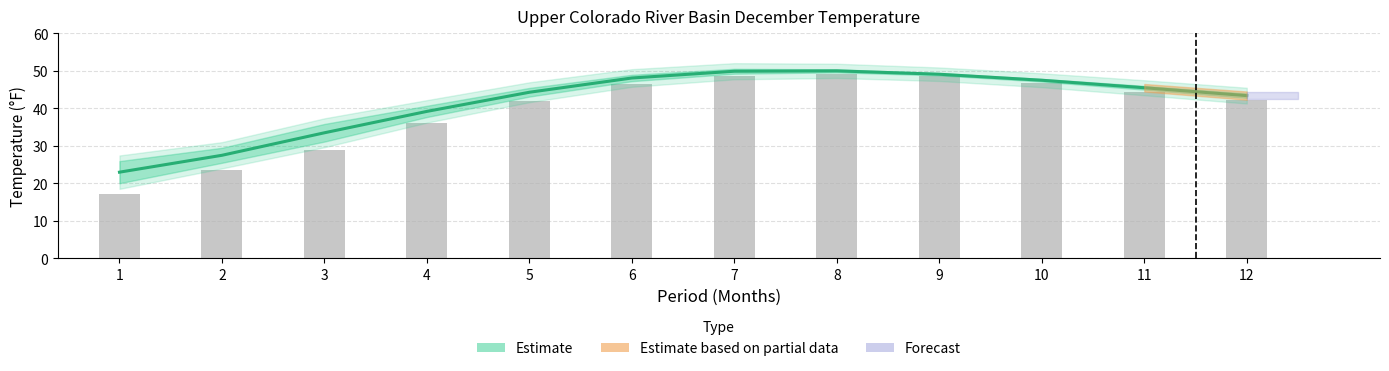

List the labels in order of value, largest first.

8, 7, 9, 6, 10, 11, 5, 12, 4, 3, 2, 1